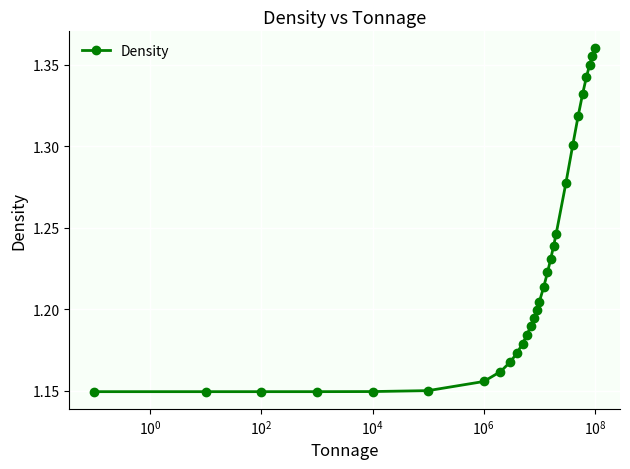

What is the sum of all values?

35.5